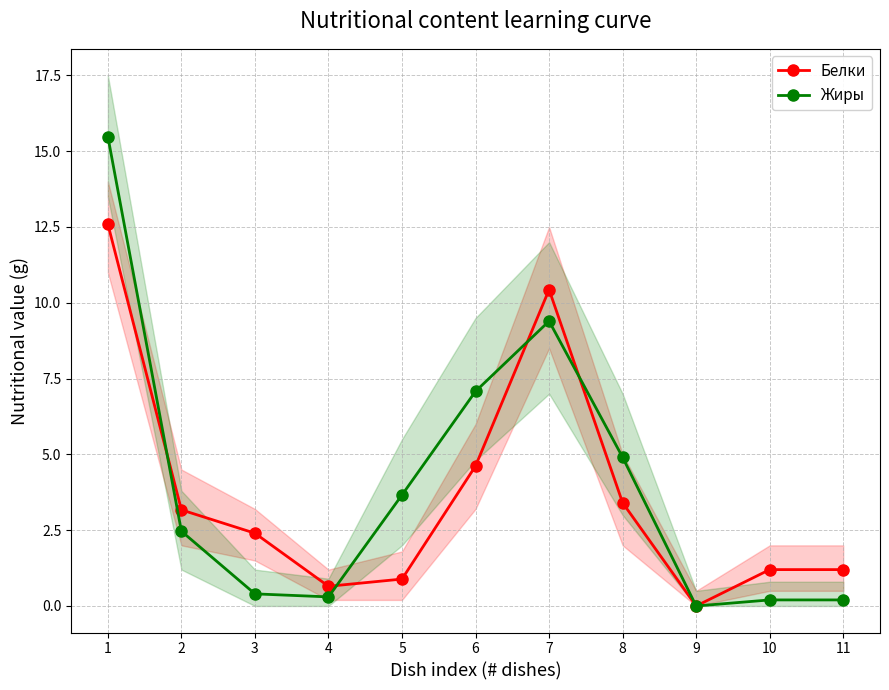

Reading left to right, what are all the values shown in this chart?

Белки: 12.6	3.2	2.4	0.7	0.9	4.6	10.4	3.4	0.0	1.2	1.2
Жиры: 15.5	2.5	0.4	0.3	3.7	7.1	9.4	4.9	0.0	0.2	0.2